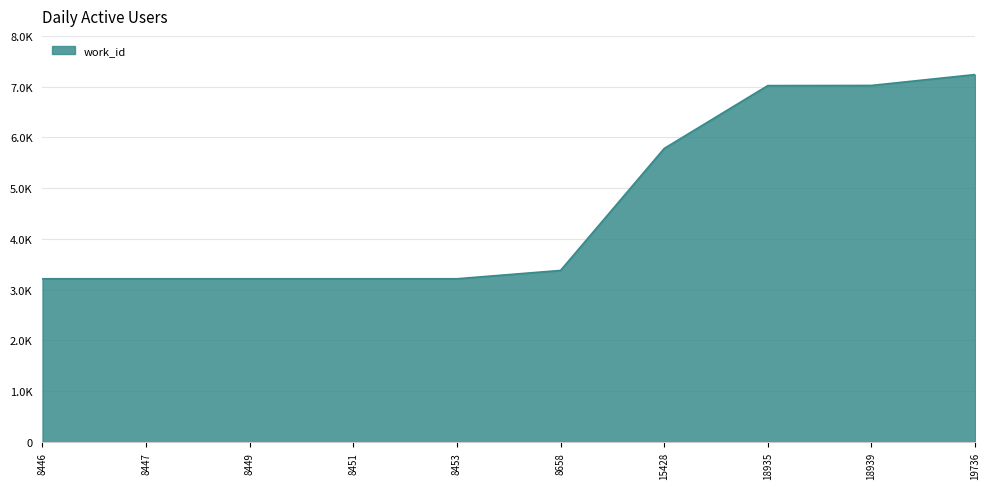

Reading right to left, transcribe all the data shown in this chart.

19736=7238	18939=7024	18935=7021	15428=5782	8658=3380	8453=3216	8451=3216	8449=3216	8447=3216	8446=3216